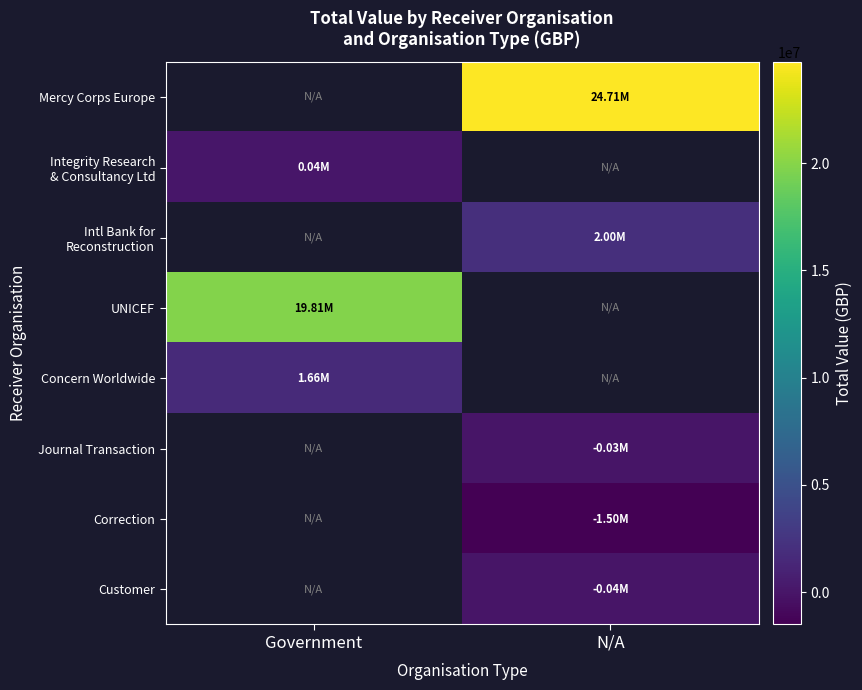

Is it true that Intl Bank for Reconstruction equals 2000000.0 at N/A?

True